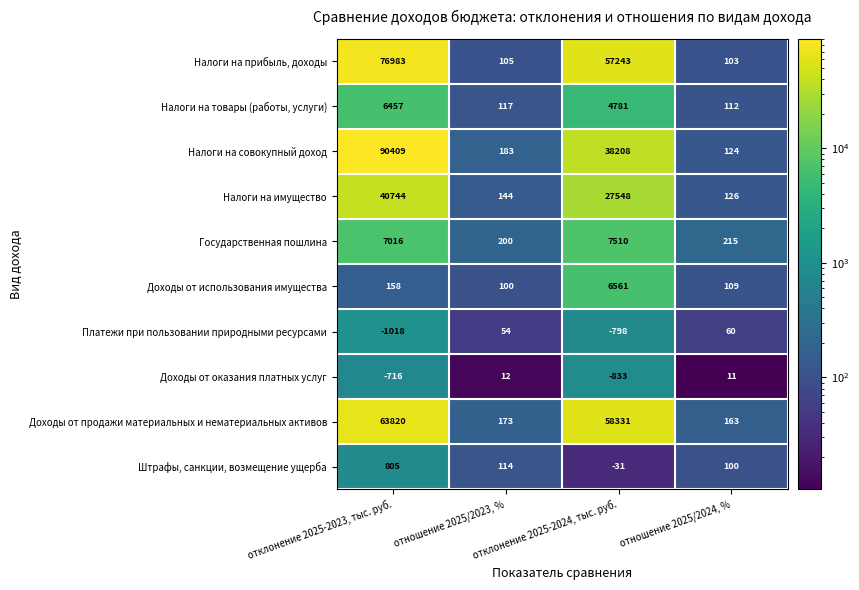

What is the difference between the maximum and second lowest values in the Налоги на совокупный доход series?

90226